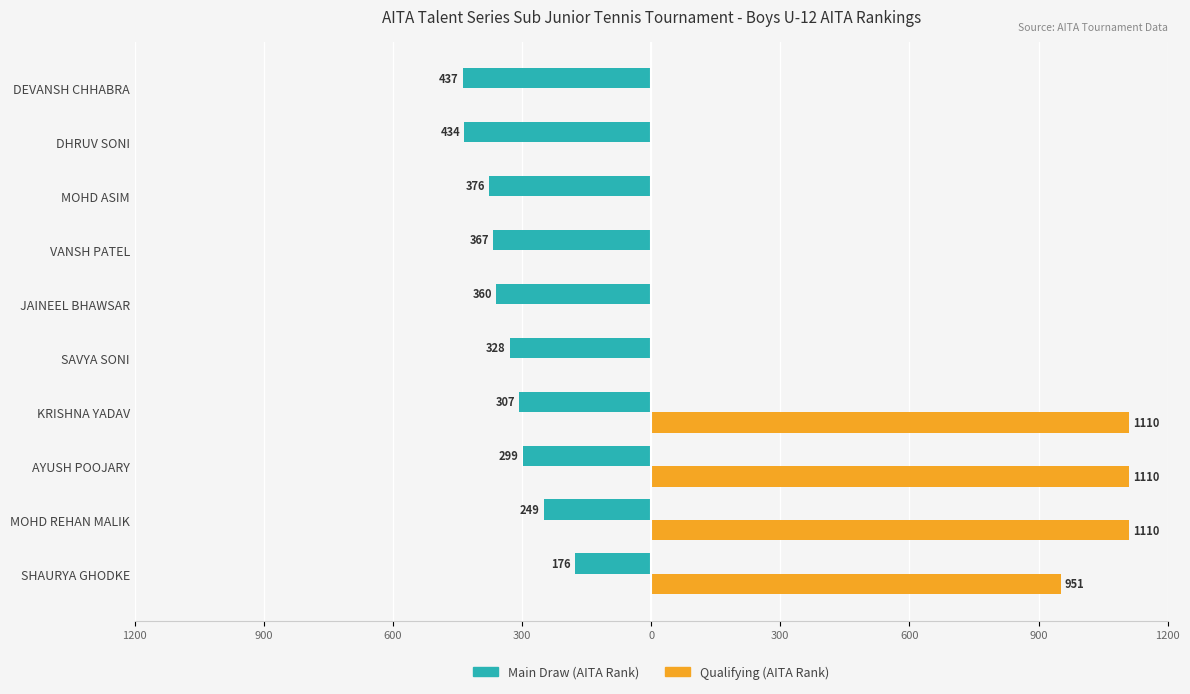

What are all the series names shown in the legend?

Main Draw (AITA Rank), Qualifying (AITA Rank)